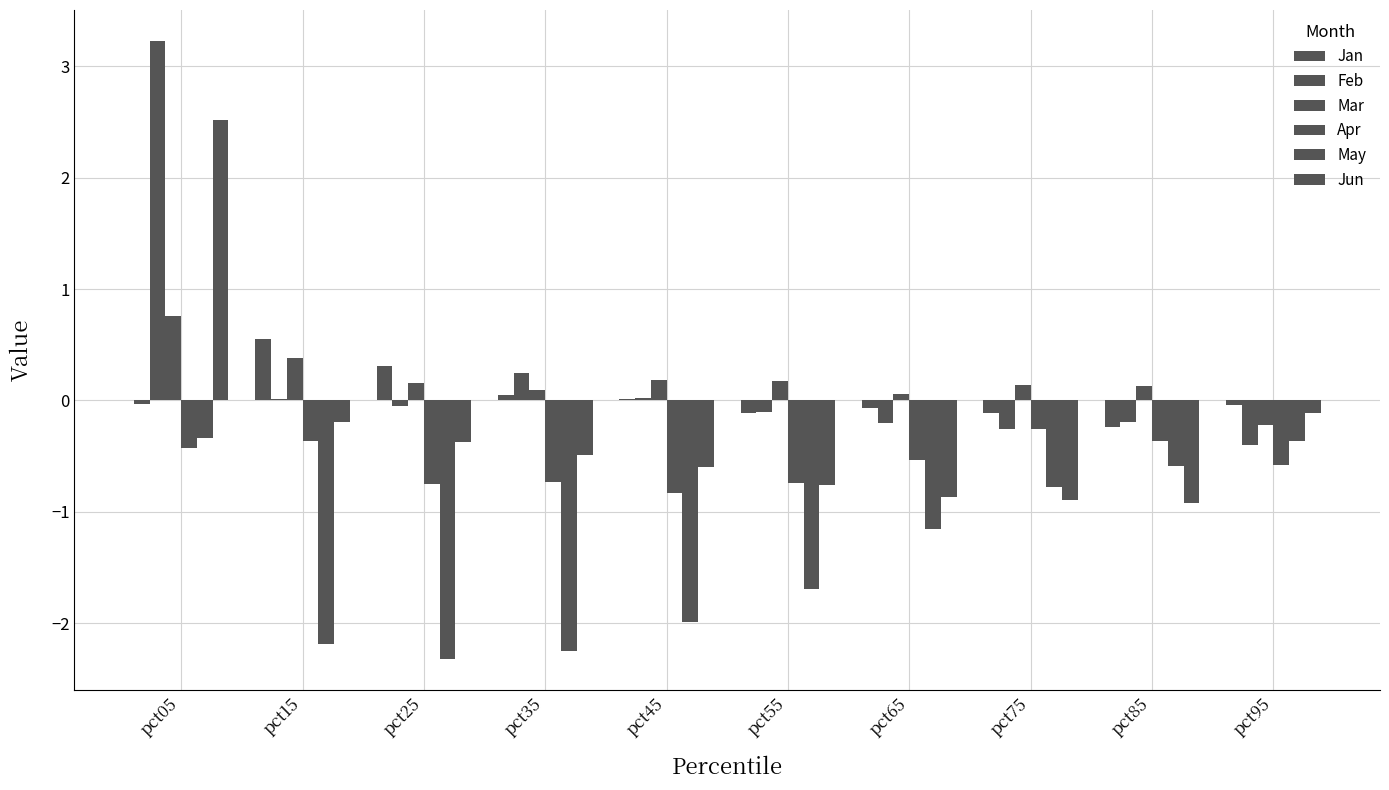

What is the value of the Feb bar at the 4th from the left?

0.2